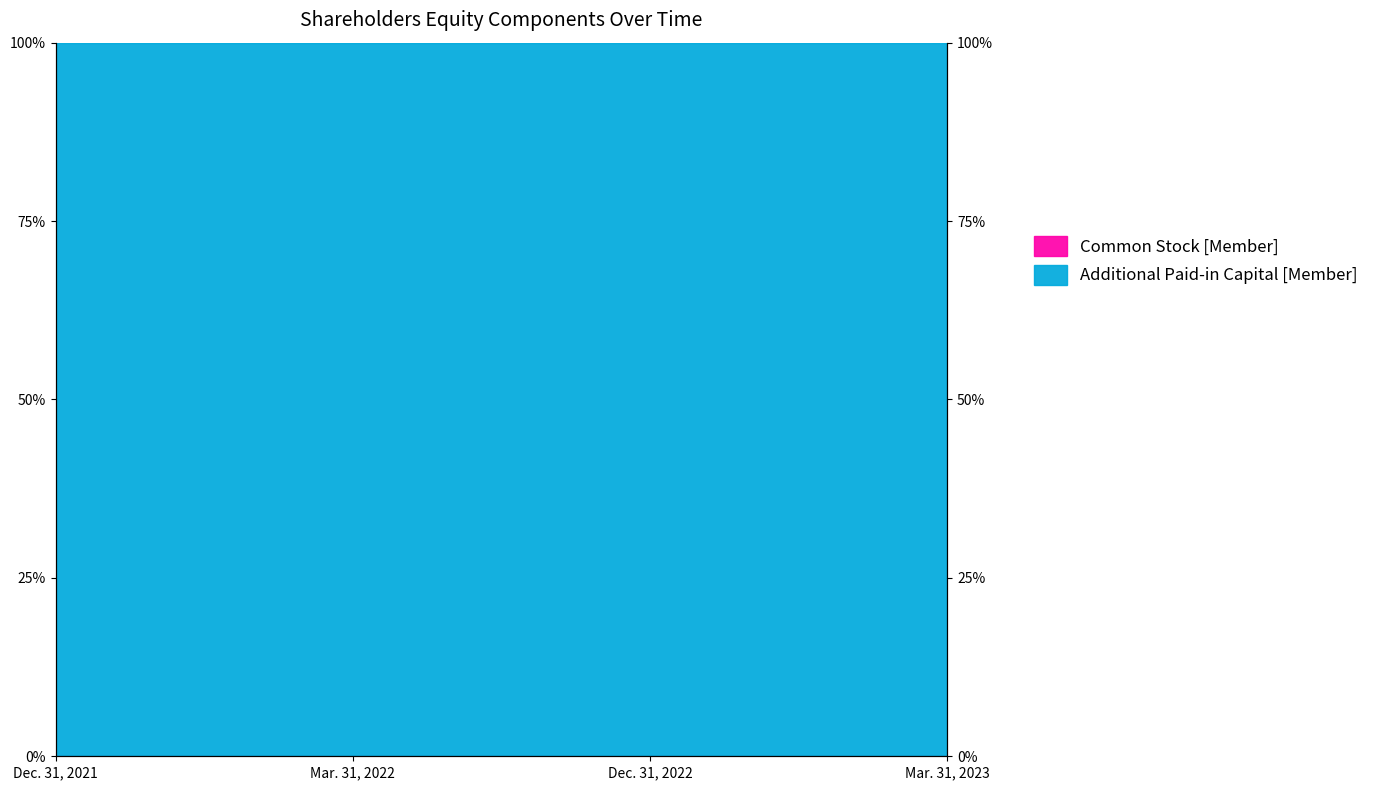

Rank the categories by value from lowest to highest.

Mar. 31, 2023, Dec. 31, 2022, Dec. 31, 2021, Mar. 31, 2022